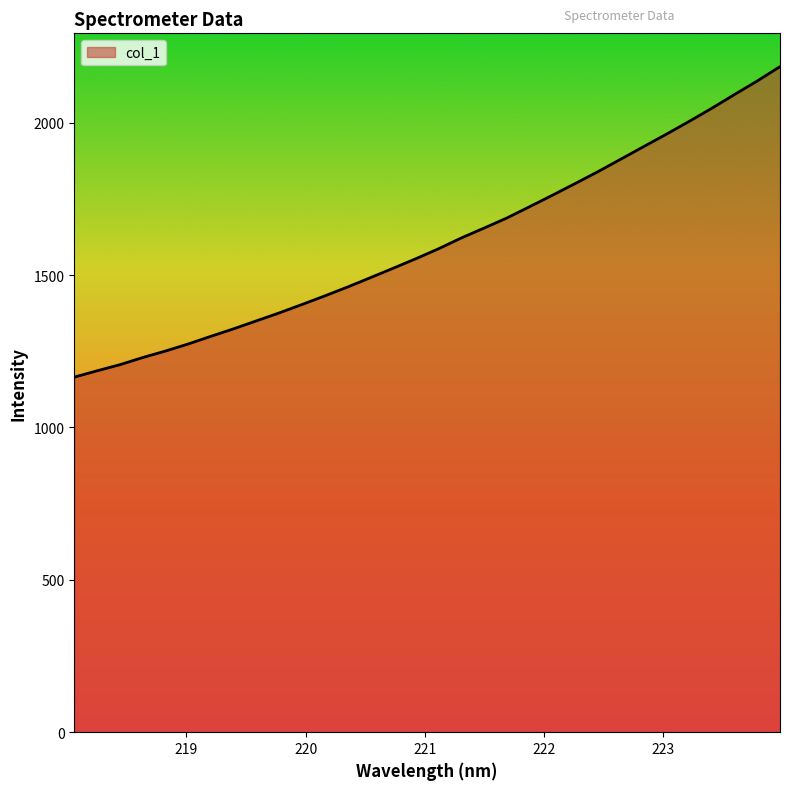

What is the maximum value shown in the chart?

2183.8